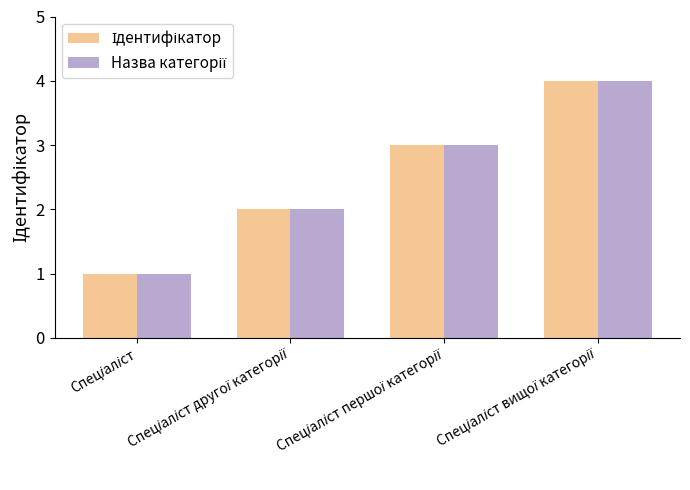

What is the maximum value shown in the chart?

4